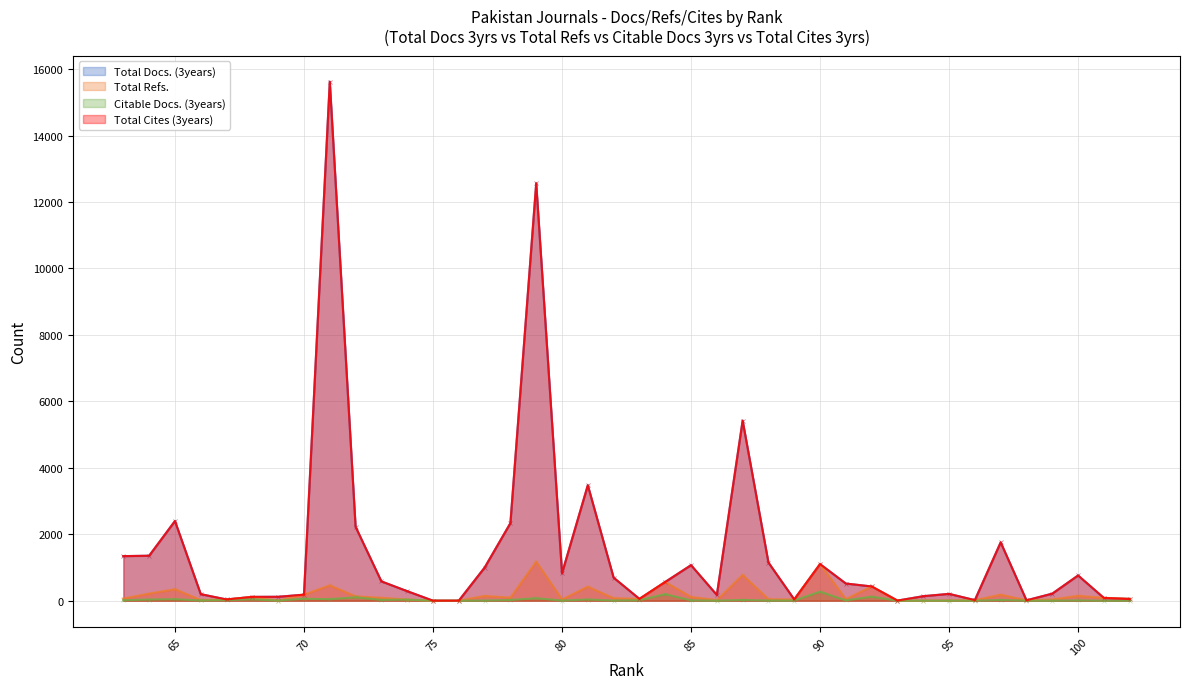

True or false: Total Refs. has a value of 8 at 67.

False